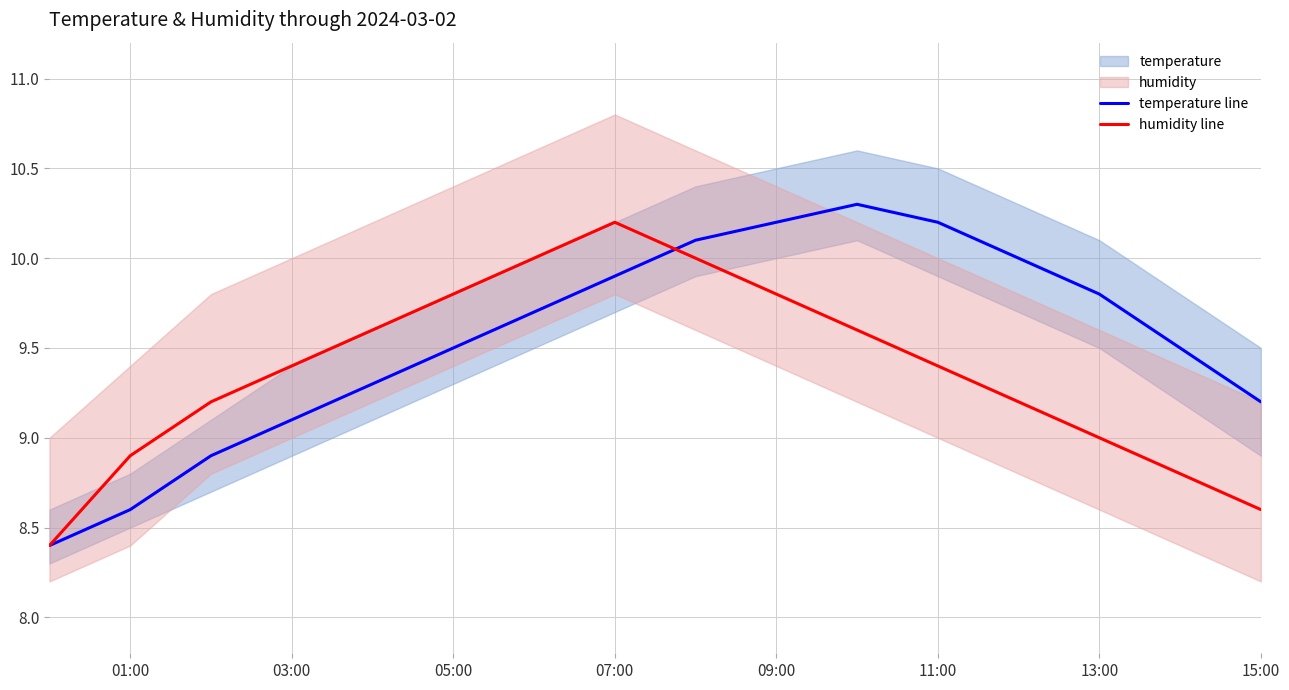

What is the highest value of the humidity line series?

10.2